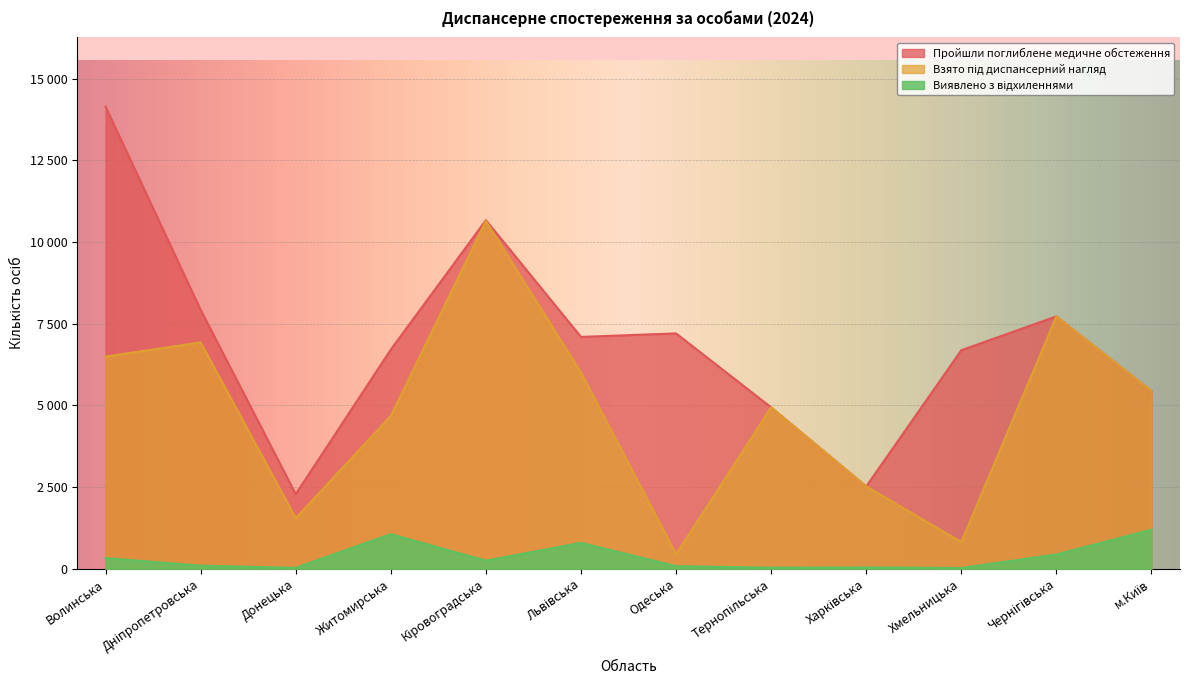

How many lines are shown in the chart?

3